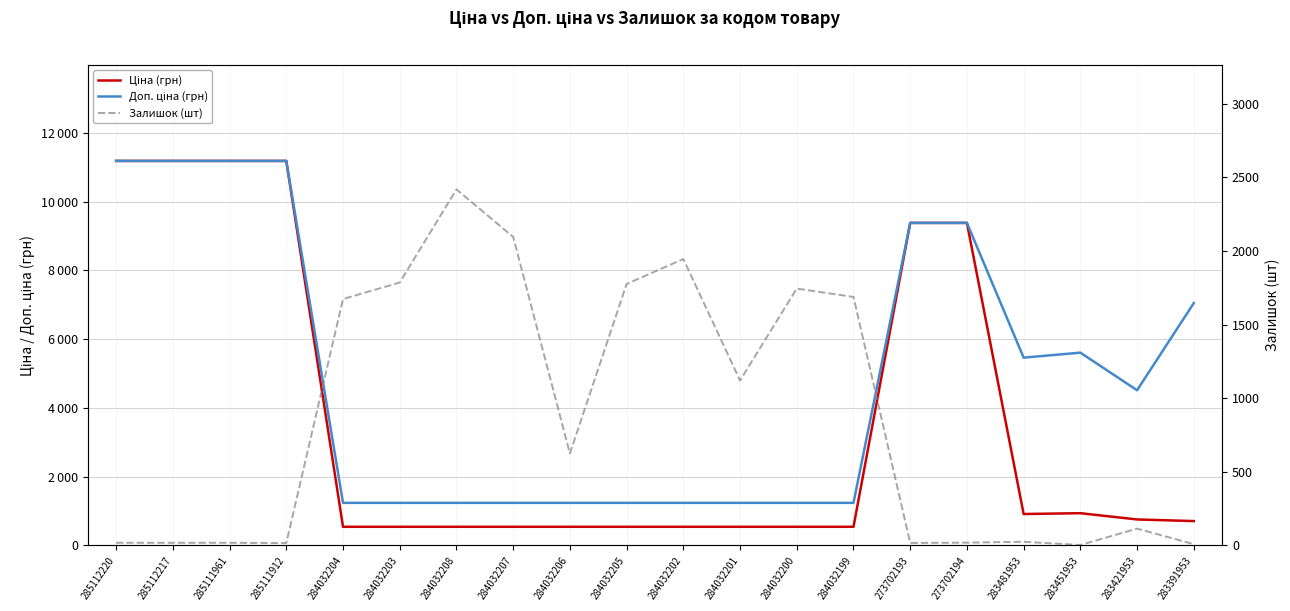

How many times do Доп. ціна (грн) and Залишок (шт) cross each other?

6